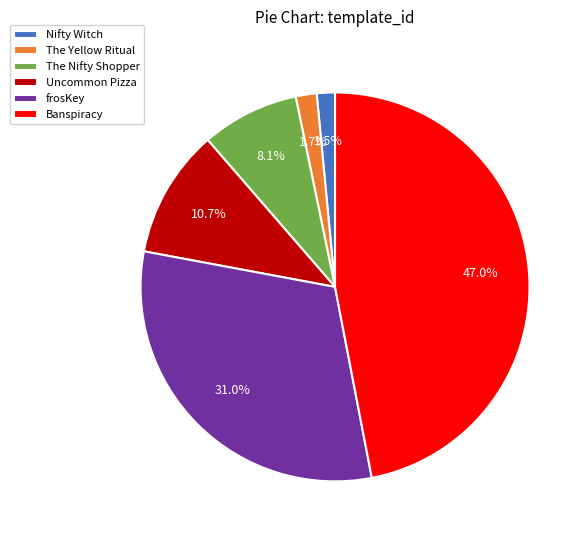

To the nearest percent, what is the combined percentage of Nifty Witch and frosKey?

32%